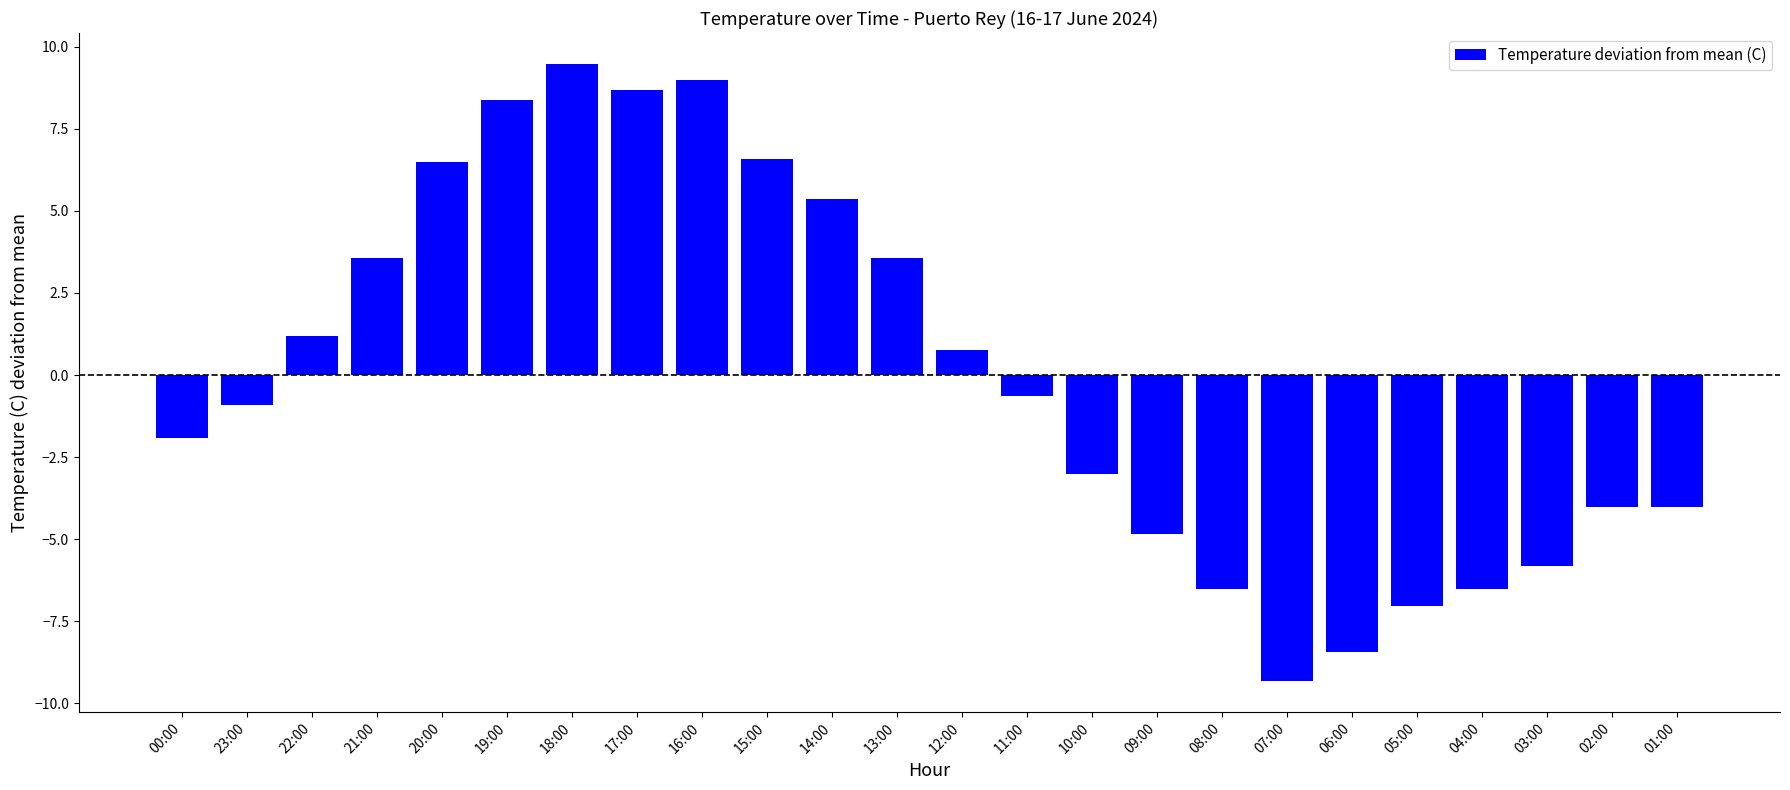

What is the label of the 2nd bar from the right?

02:00